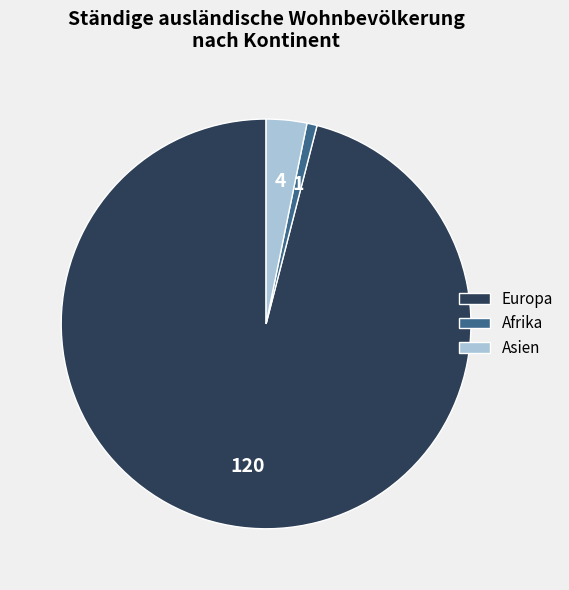

Which category has the biggest portion of the pie?

Europa